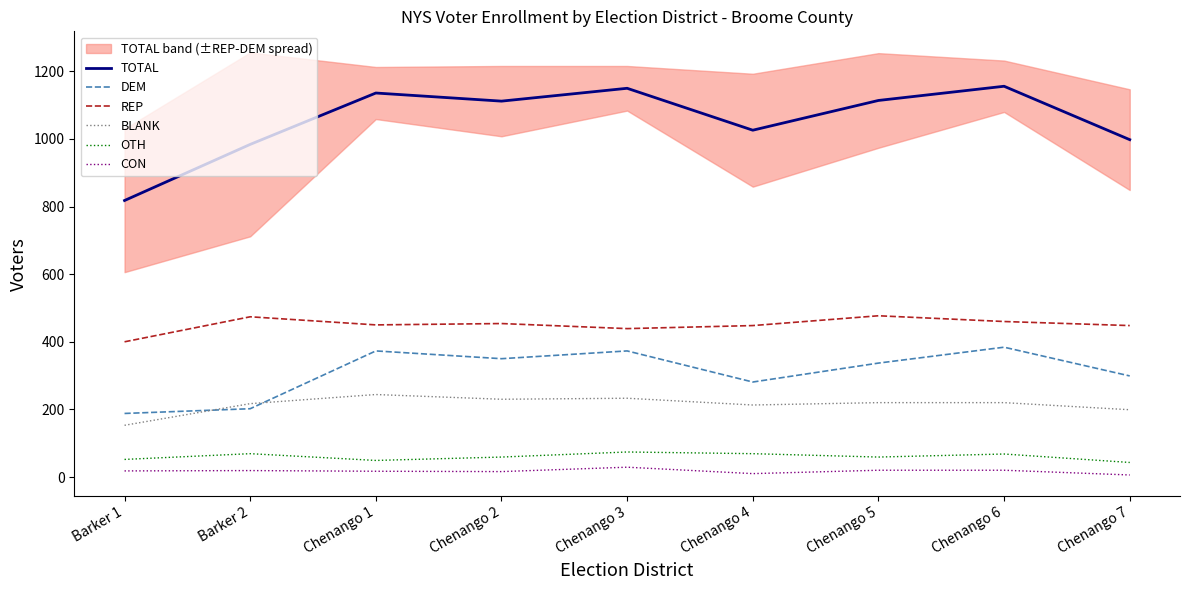

What are all the series names shown in the legend?

TOTAL, DEM, REP, BLANK, OTH, CON